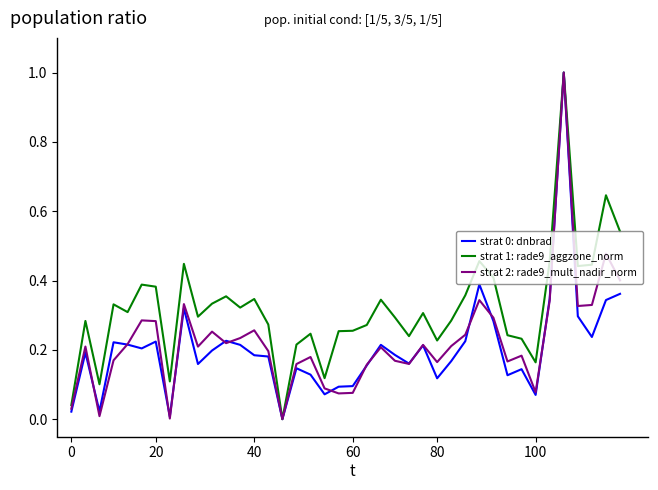

What is the greatest value displayed?

1.0